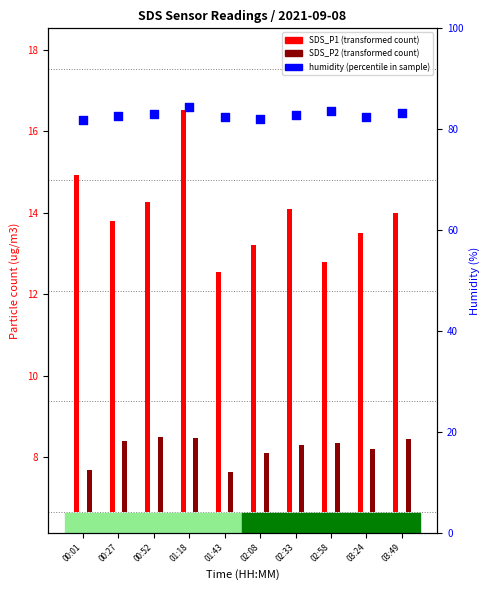

What is the change in value from 02:08 to 02:33?

+0.7